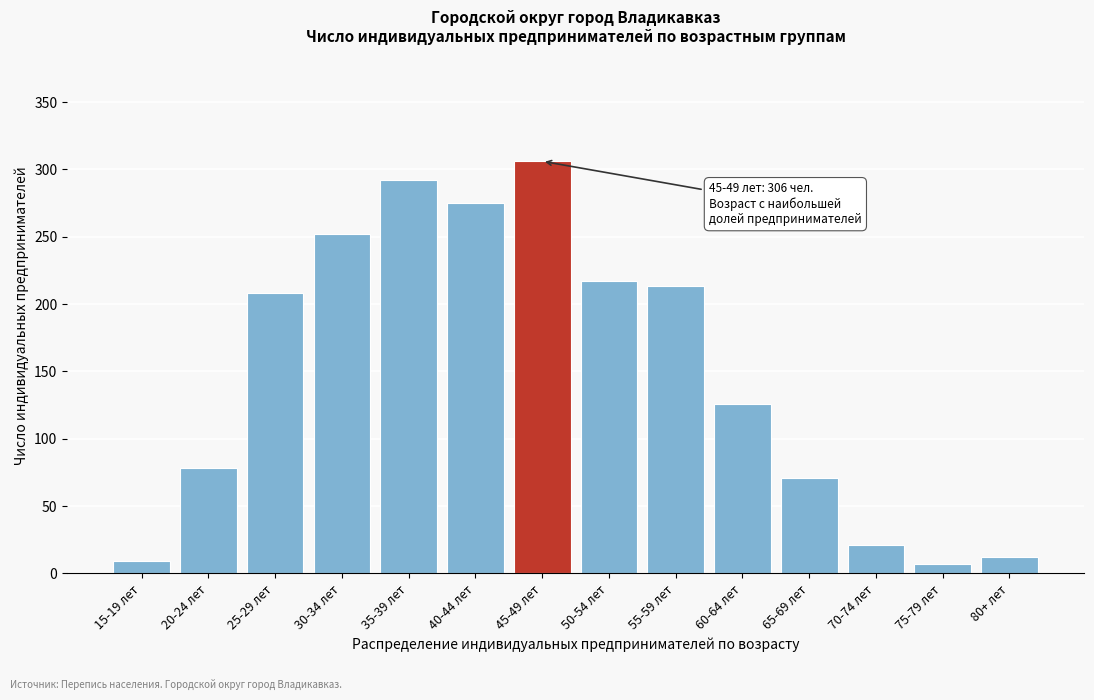

Reading left to right, list all the values displayed in this chart.

15-19 лет=9	20-24 лет=78	25-29 лет=208	30-34 лет=252	35-39 лет=292	40-44 лет=275	45-49 лет=306	50-54 лет=217	55-59 лет=213	60-64 лет=126	65-69 лет=71	70-74 лет=21	75-79 лет=7	80+ лет=12